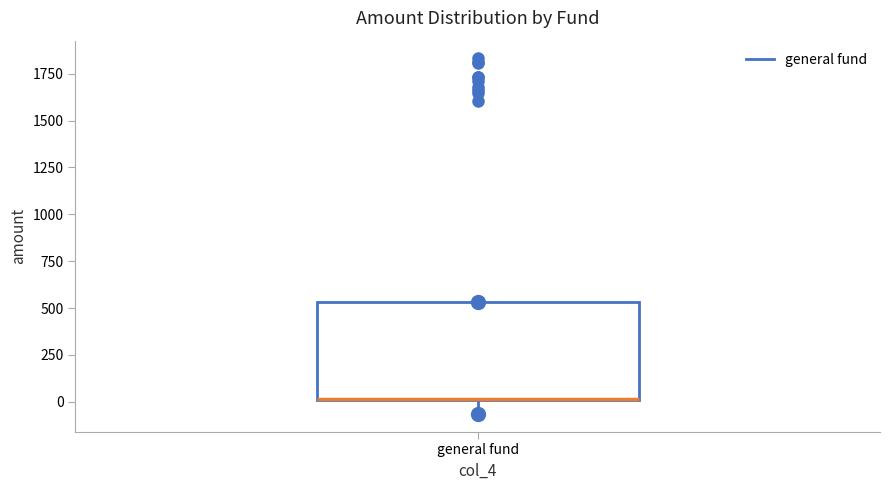

Transcribe this box plot: give where the median line is, the range the box spans, and where the two whiskers end, as read against the y-axis. The values are not printed on the chart, so give them approximately, as read against the axis.

median 0 (drawn on the box's lower edge), box 0 to 550, whiskers -50 to 550